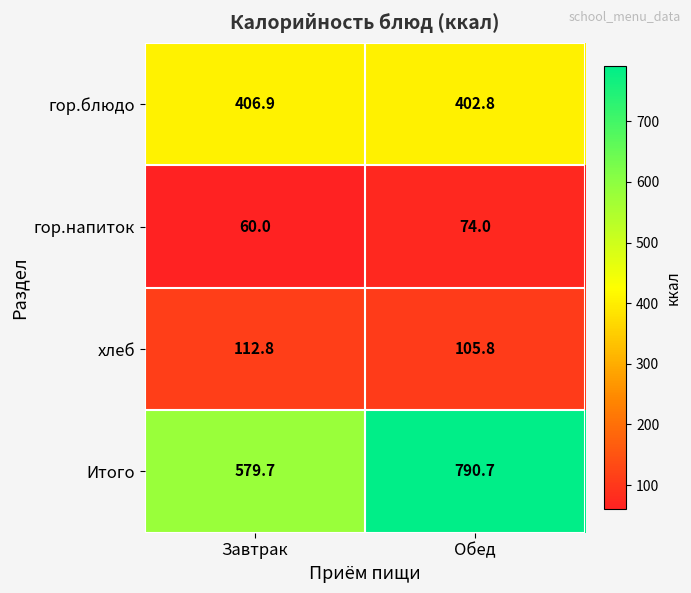

The хлеб series shows 112.8 at Завтрак. True or false?

True